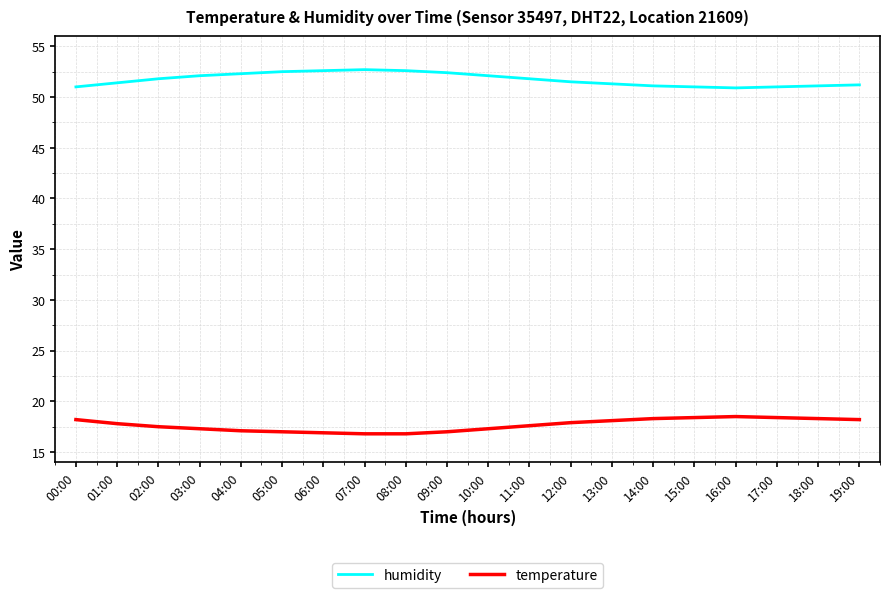

True or false: humidity and temperature intersect in this chart.

False